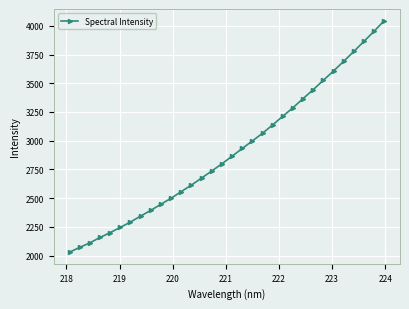

What is the difference between the maximum and second lowest values?

1973.7